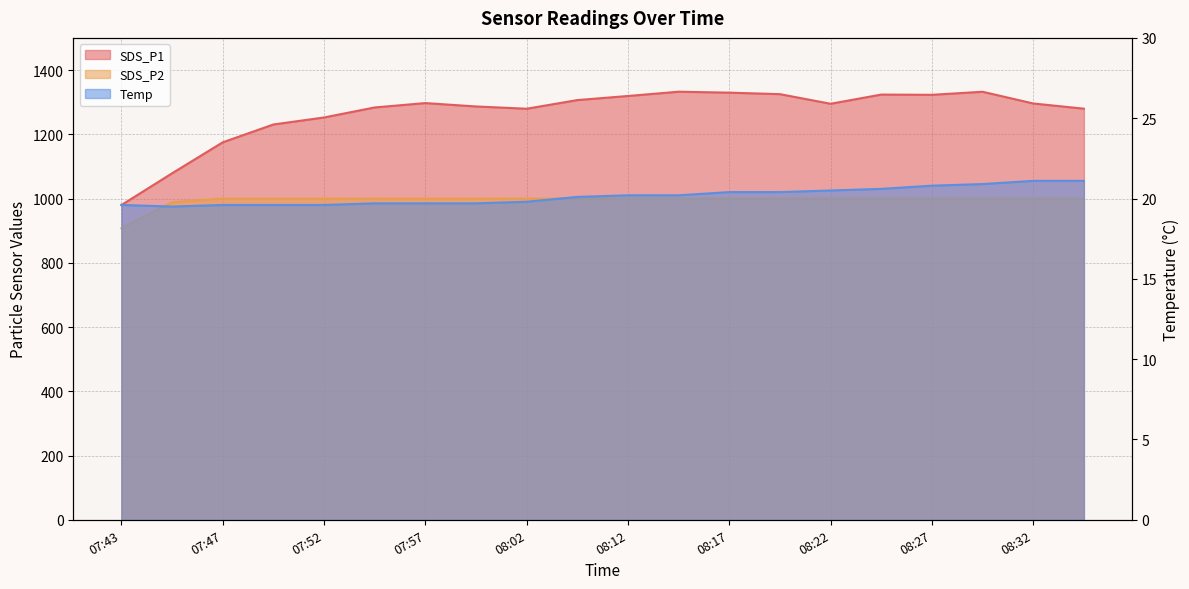

What is the spread (max minus min) of values at 08:34?

1258.6